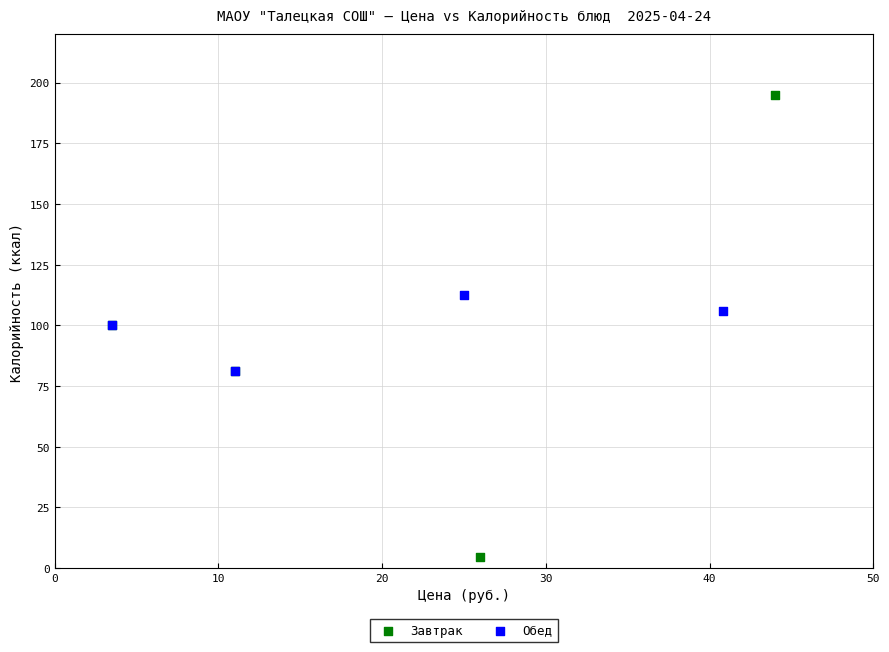

Which series has the largest Y range (max minus min)?

Завтрак